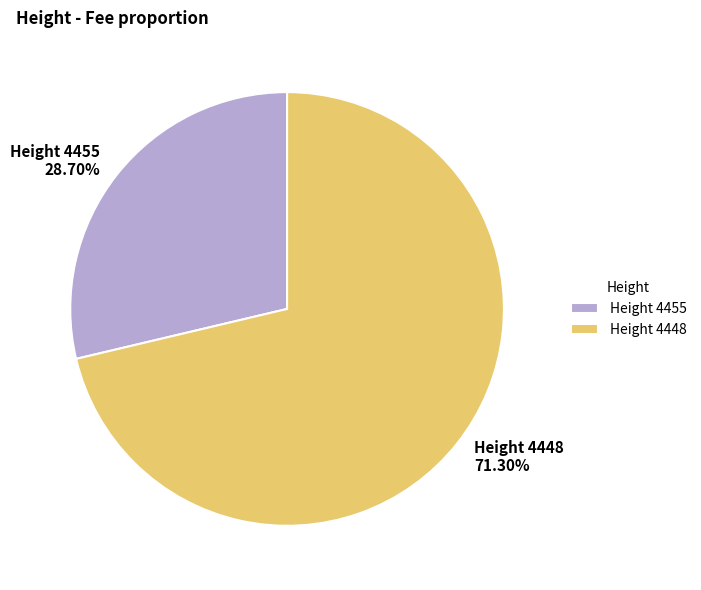

Which has a higher value, Height 4455 or Height 4448?

Height 4448